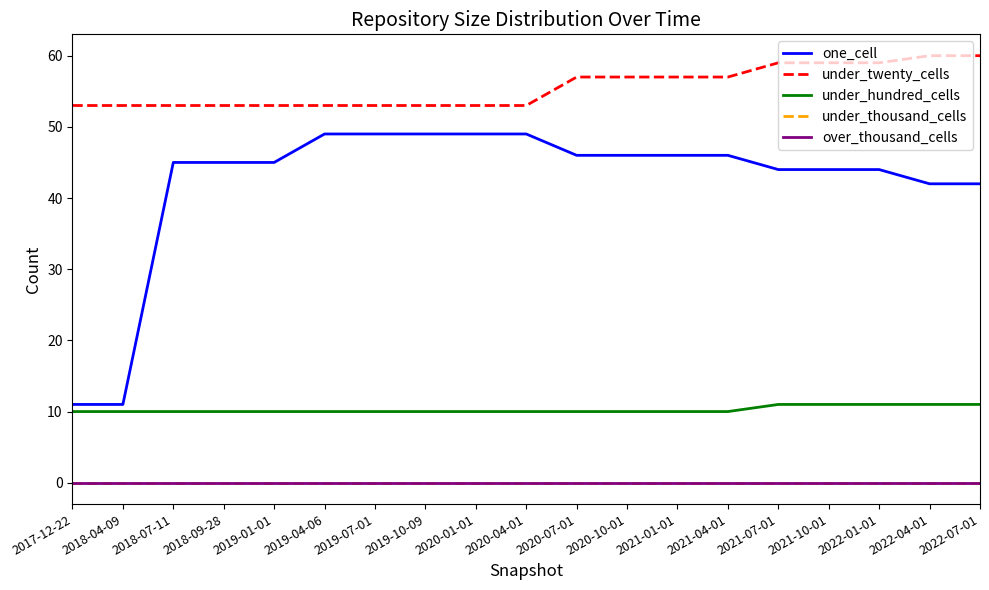

How many lines are shown in the chart?

5